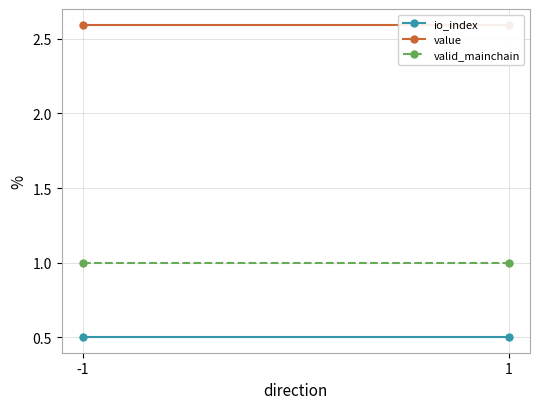

Rank the series by their average value, from highest to lowest.

value, valid_mainchain, io_index